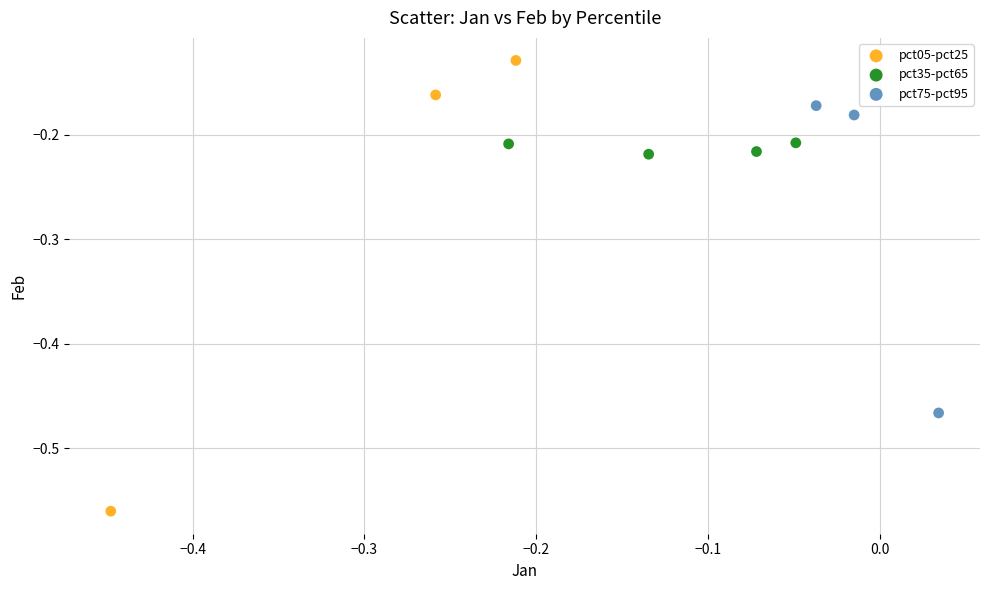

Which series has the widest spread of Y values?

pct05-pct25